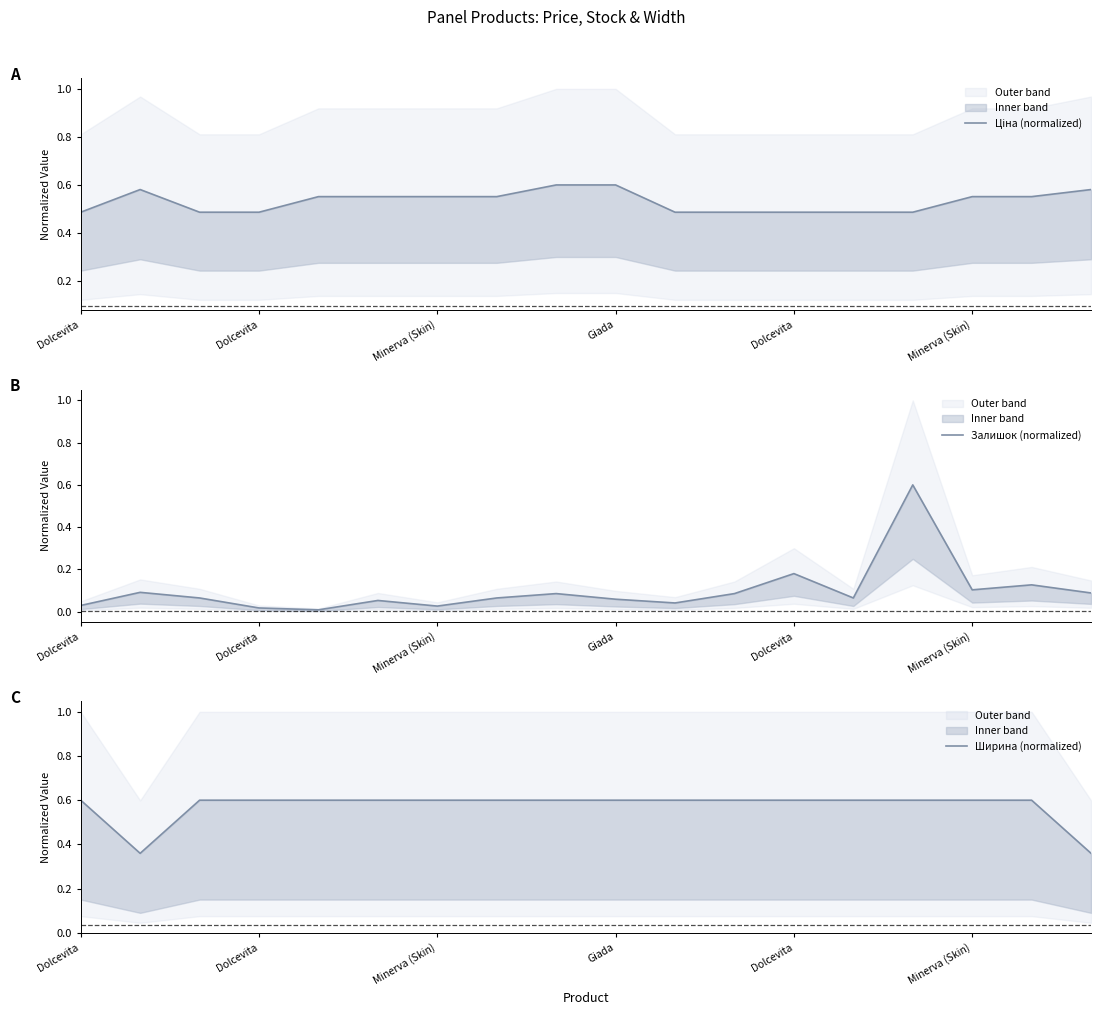

The value of Ширина (normalized) at 11 is 0.9. True or false?

False